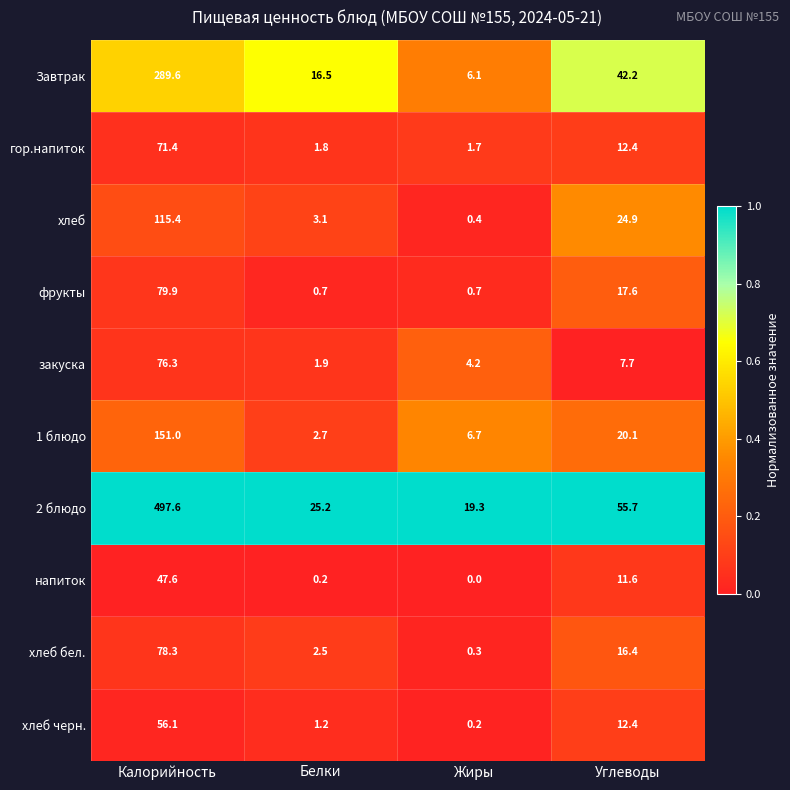

The хлеб черн. series shows 56.1 at Калорийность. True or false?

True